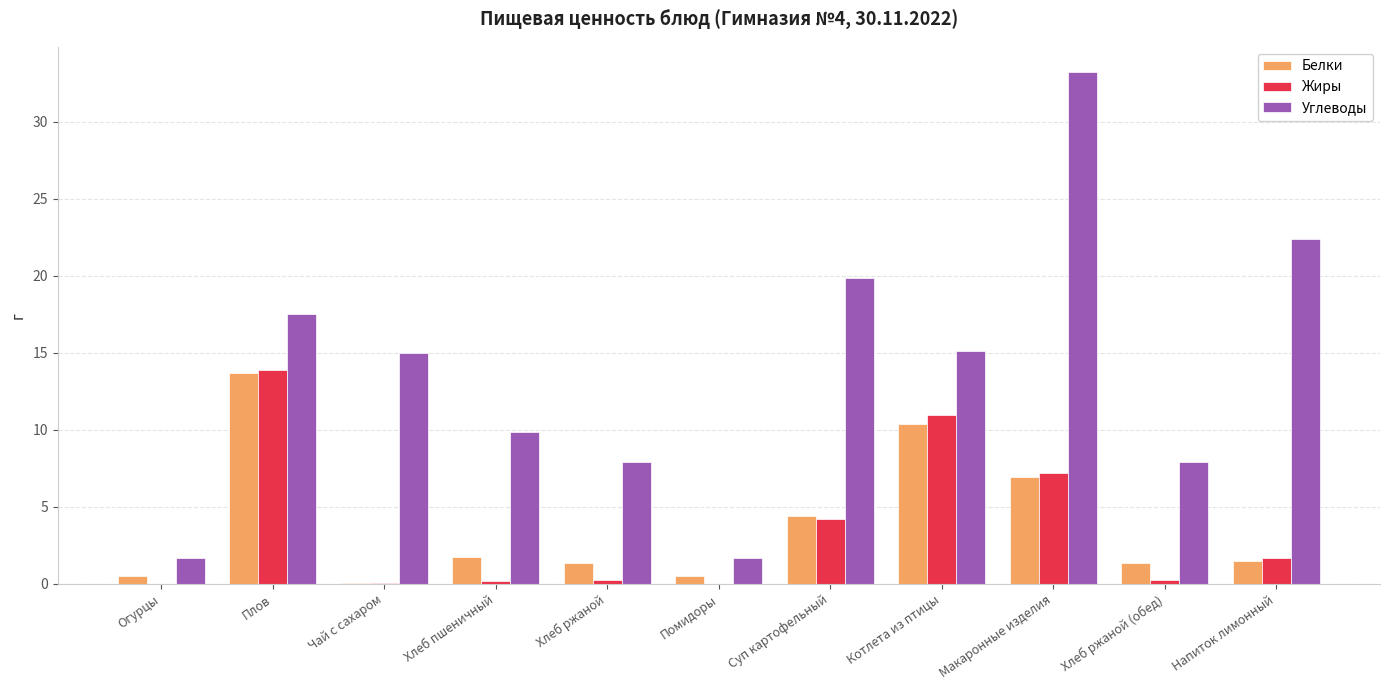

How many groups of bars are there?

11